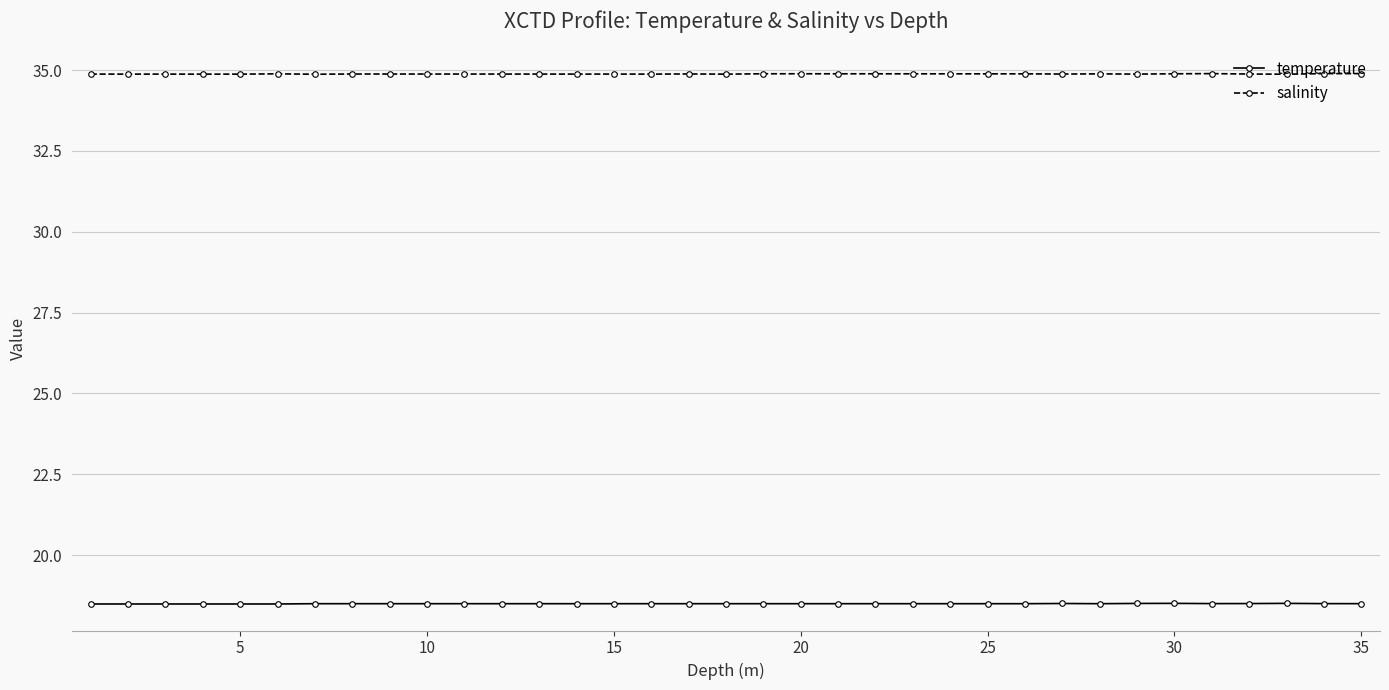

What is the maximum value for temperature?

18.5